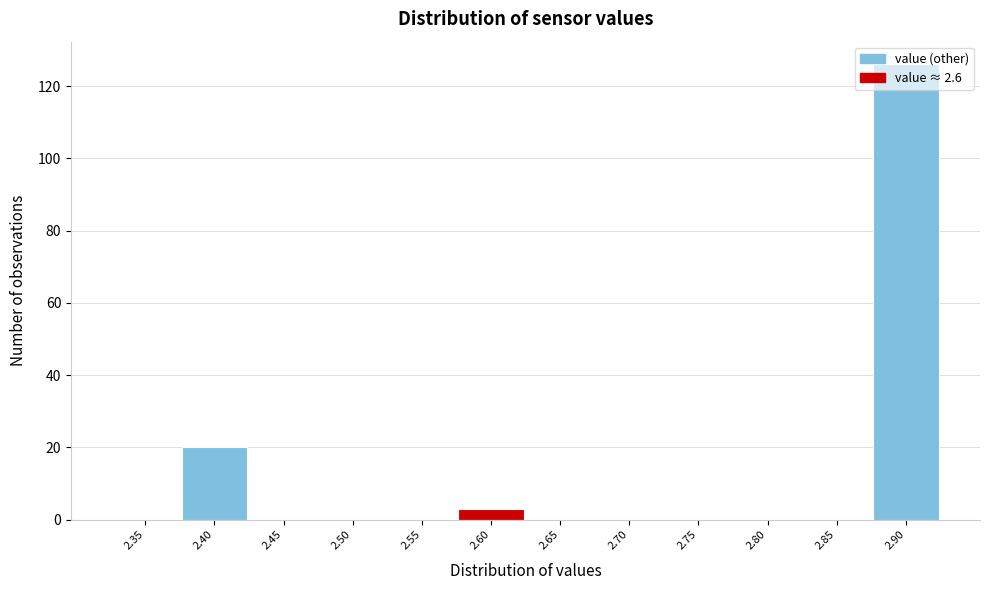

What is the change in value from 2.35 to 2.90?

+126